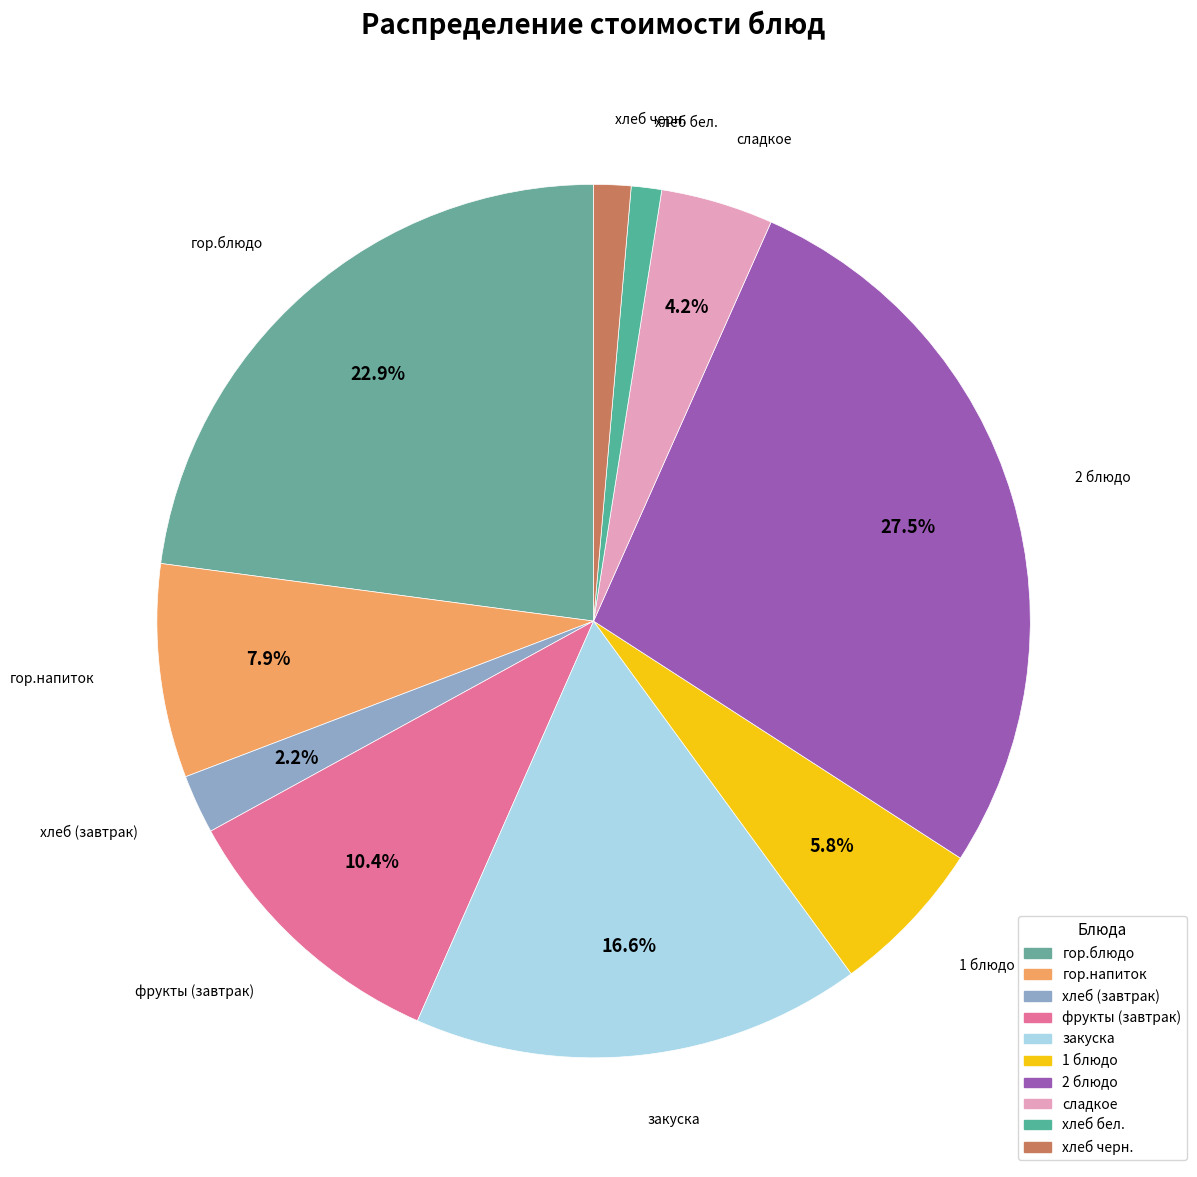

Which has a higher value, фрукты (завтрак) or хлеб (завтрак)?

фрукты (завтрак)